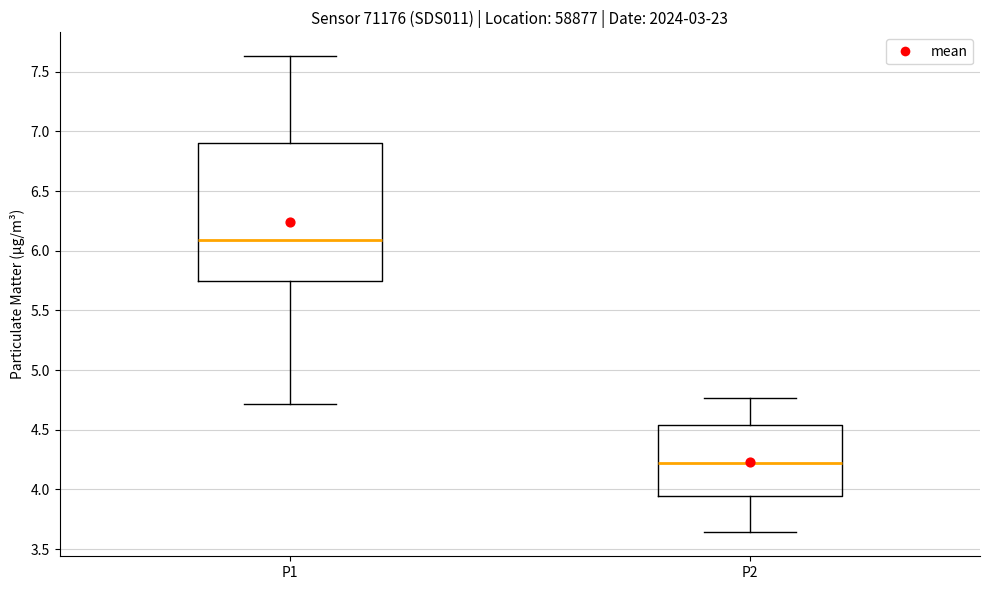

Comparing the boxes themselves (not the whiskers), which one is the tallest?

P1